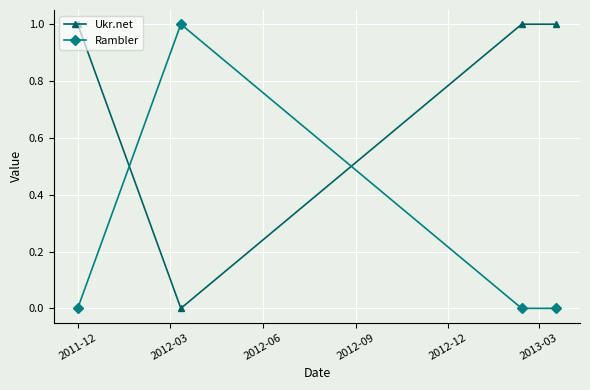

In Ukr.net, how many points are lower than both neighbors (excluding endpoints)?

1